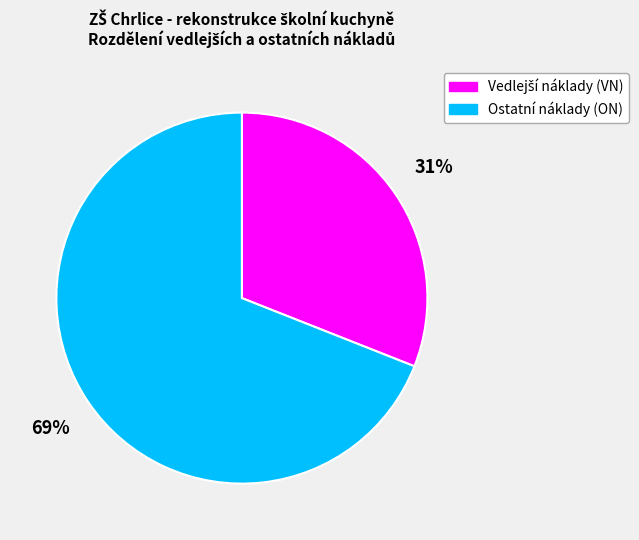

To the nearest percent, what is the difference between the largest and smallest slice percentages?

38%